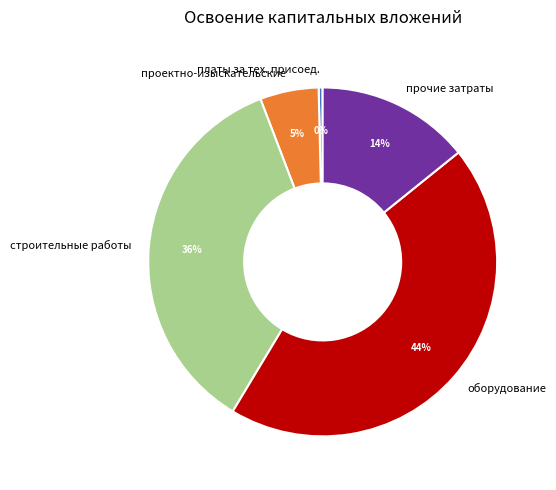

Between оборудование and проектно-изыскательские, which is larger?

оборудование